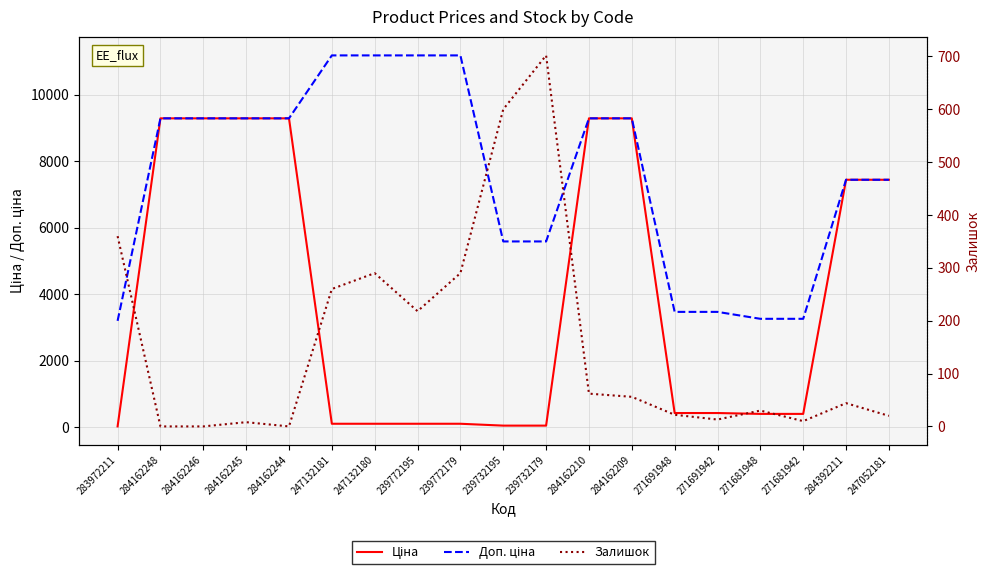

True or false: Доп. ціна and Залишок intersect in this chart.

False